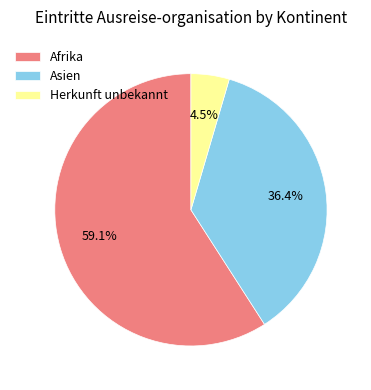

Which slice is the largest?

Afrika